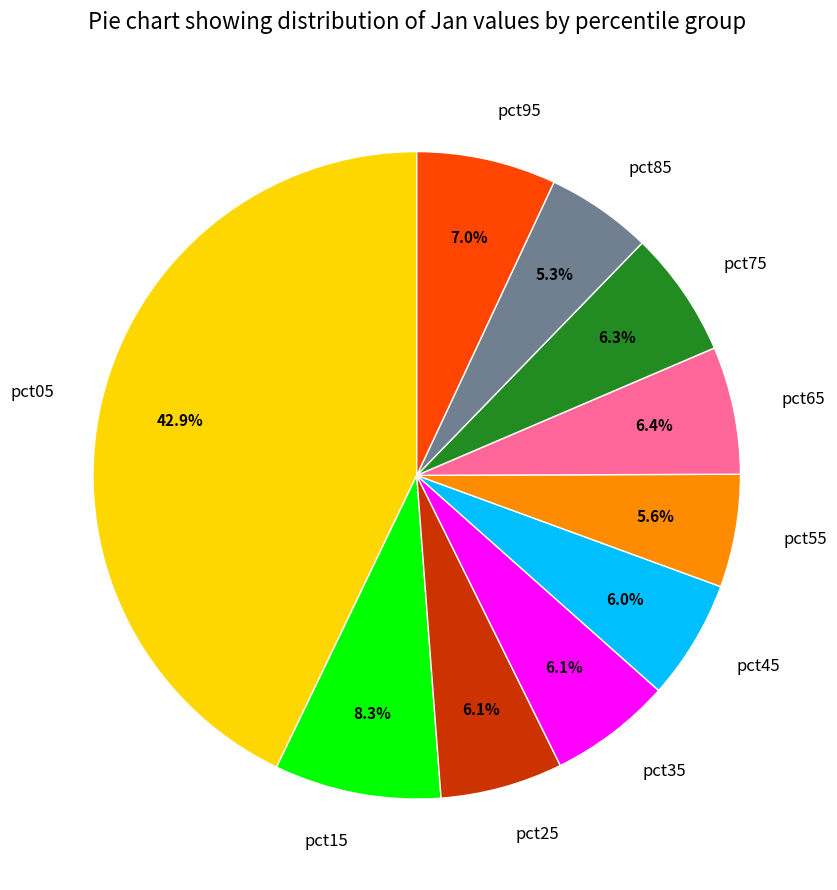

To the nearest percent, what portion does pct15 represent?

8%